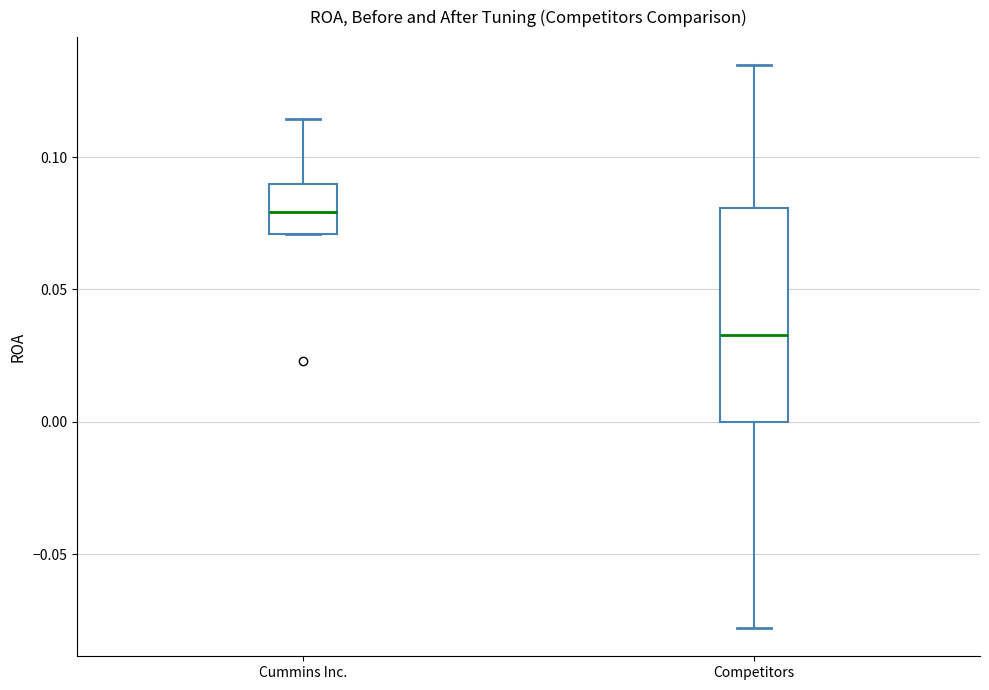

Reading left to right, read every box against the y-axis: the position of its median line, the range the box covers, and the ends of its whiskers. The values are not printed on the chart, so give them approximately, as read against the axis.

Cummins Inc.: median 0.080, box 0.070 to 0.090, whiskers 0.070 to 0.115
Competitors: median 0.035, box 0.000 to 0.080, whiskers -0.080 to 0.135